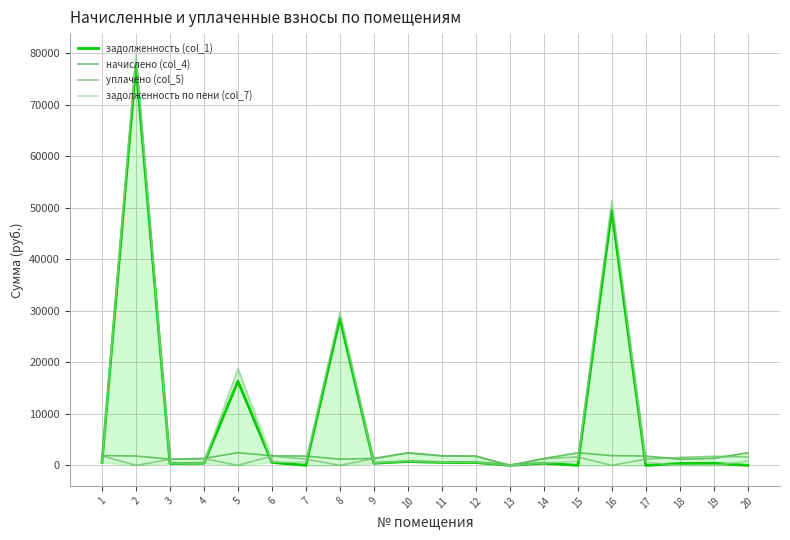

Does the chart have visible grid lines?

Yes